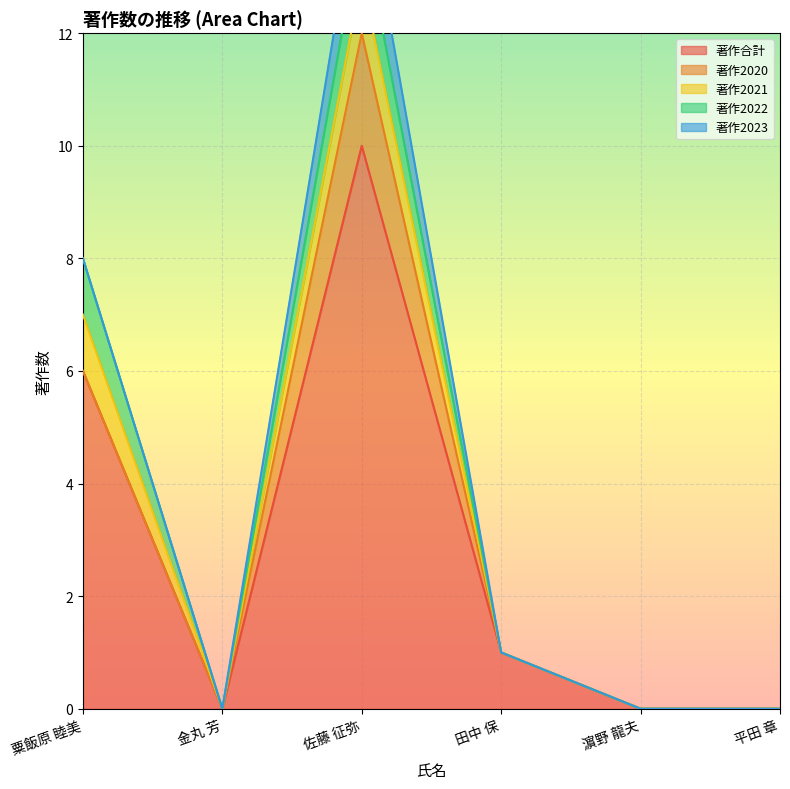

What is the maximum value for 著作合計?

10